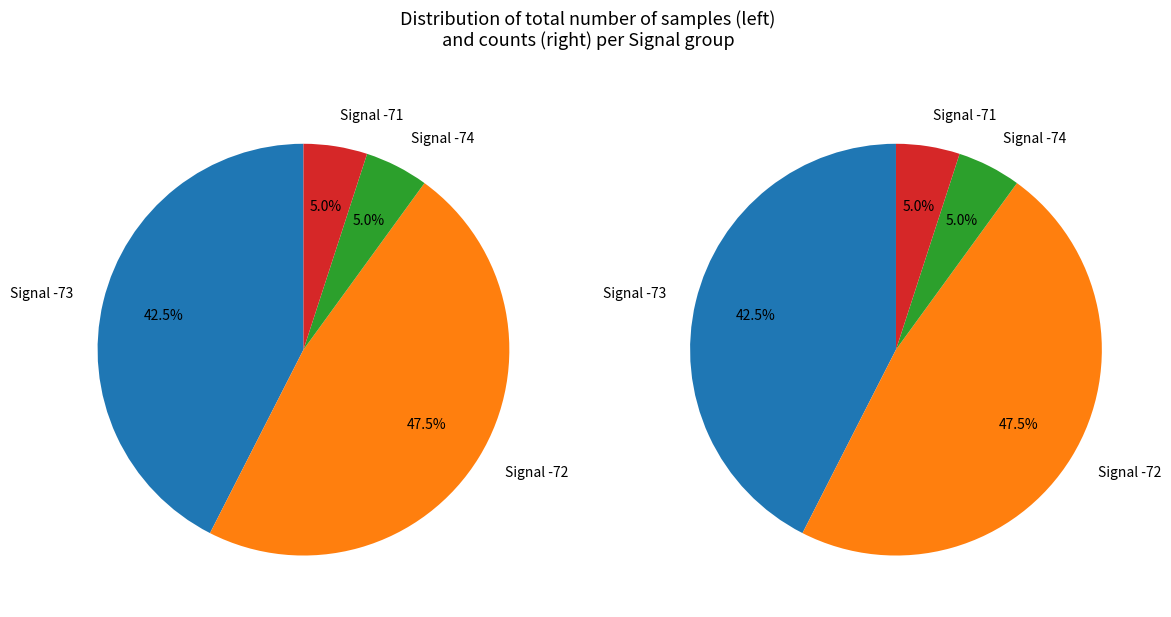

Does 37 account for over 50% of the chart?

No